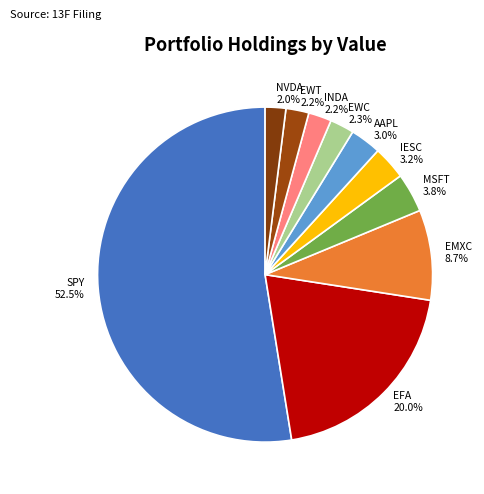

Combined, do AAPL 3.0% and EWT 2.2% account for over 50%?

No